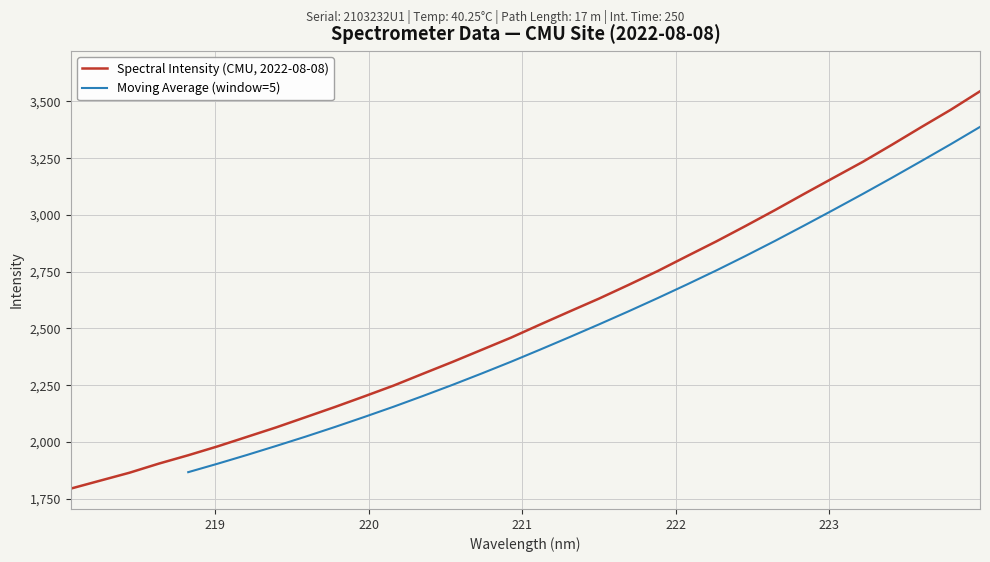

What is the value of the 24th point from the left?

2951.6